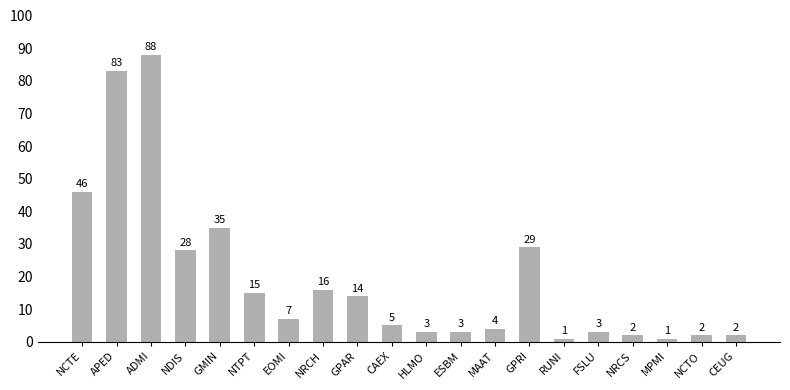

Where does the data first go above 7?

NCTE